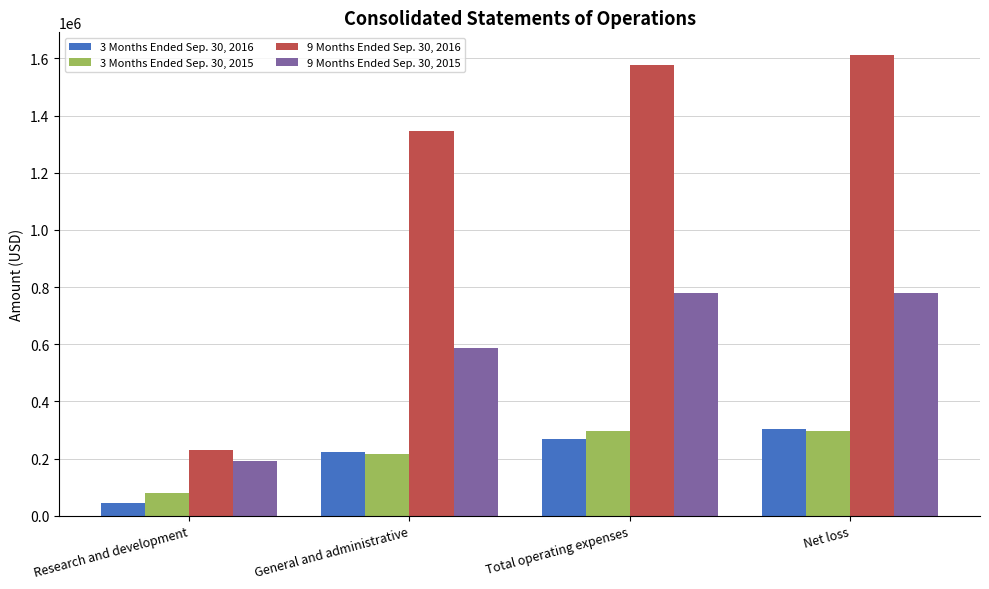

What position from the left is General and administrative?

2